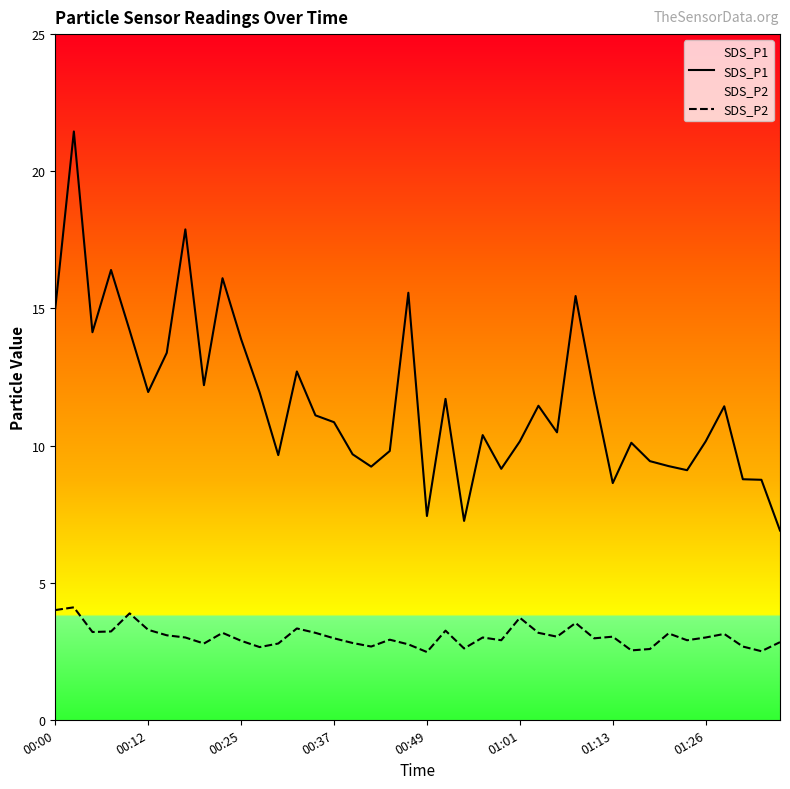

What is the minimum value for SDS_P2?

2.5